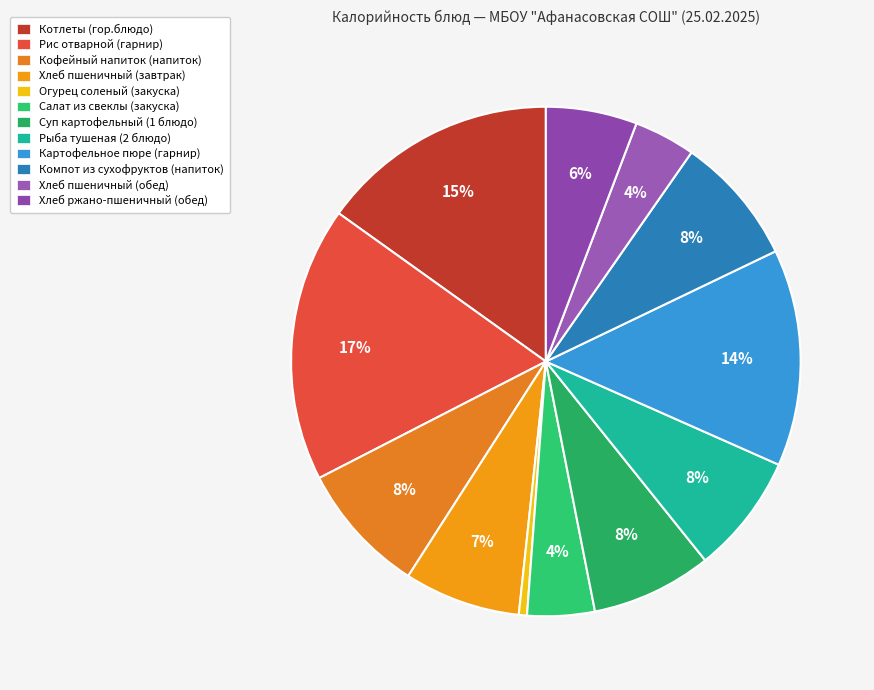

To the nearest percent, what portion does Компот из сухофруктов (напиток) represent?

8%